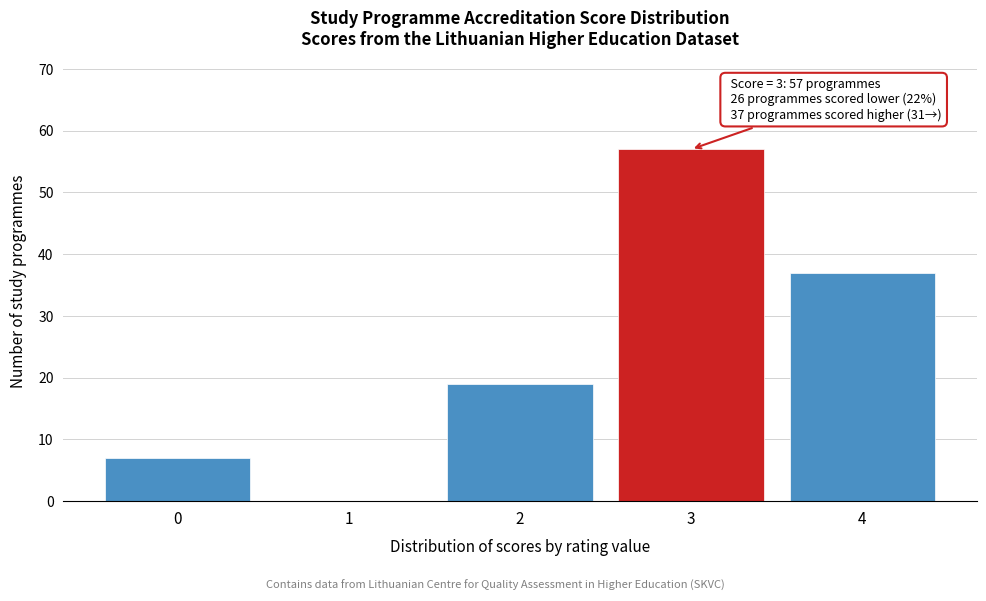

Reading left to right, extract all data points from this chart.

0=7	1=0	2=19	3=57	4=37